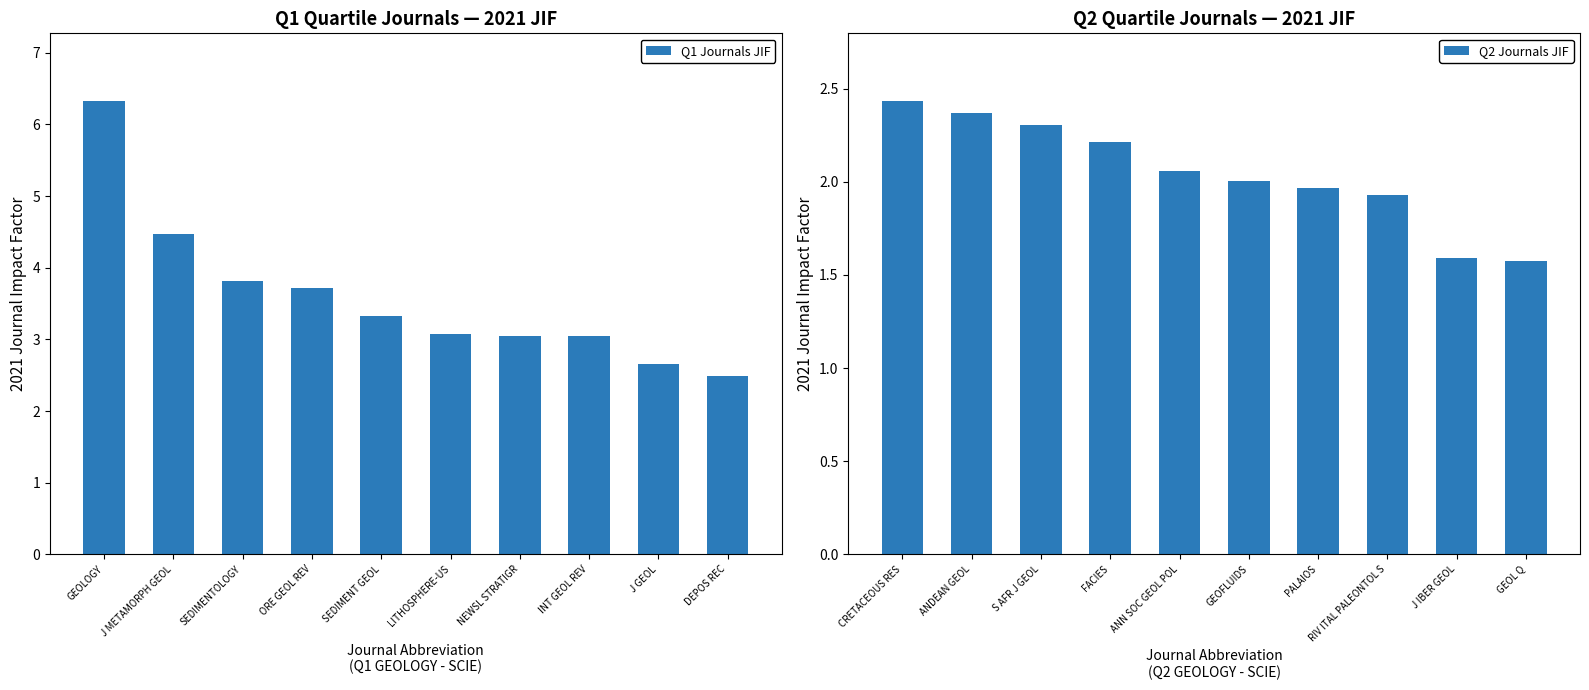

What is the minimum value for Q1 Journals JIF?

2.5